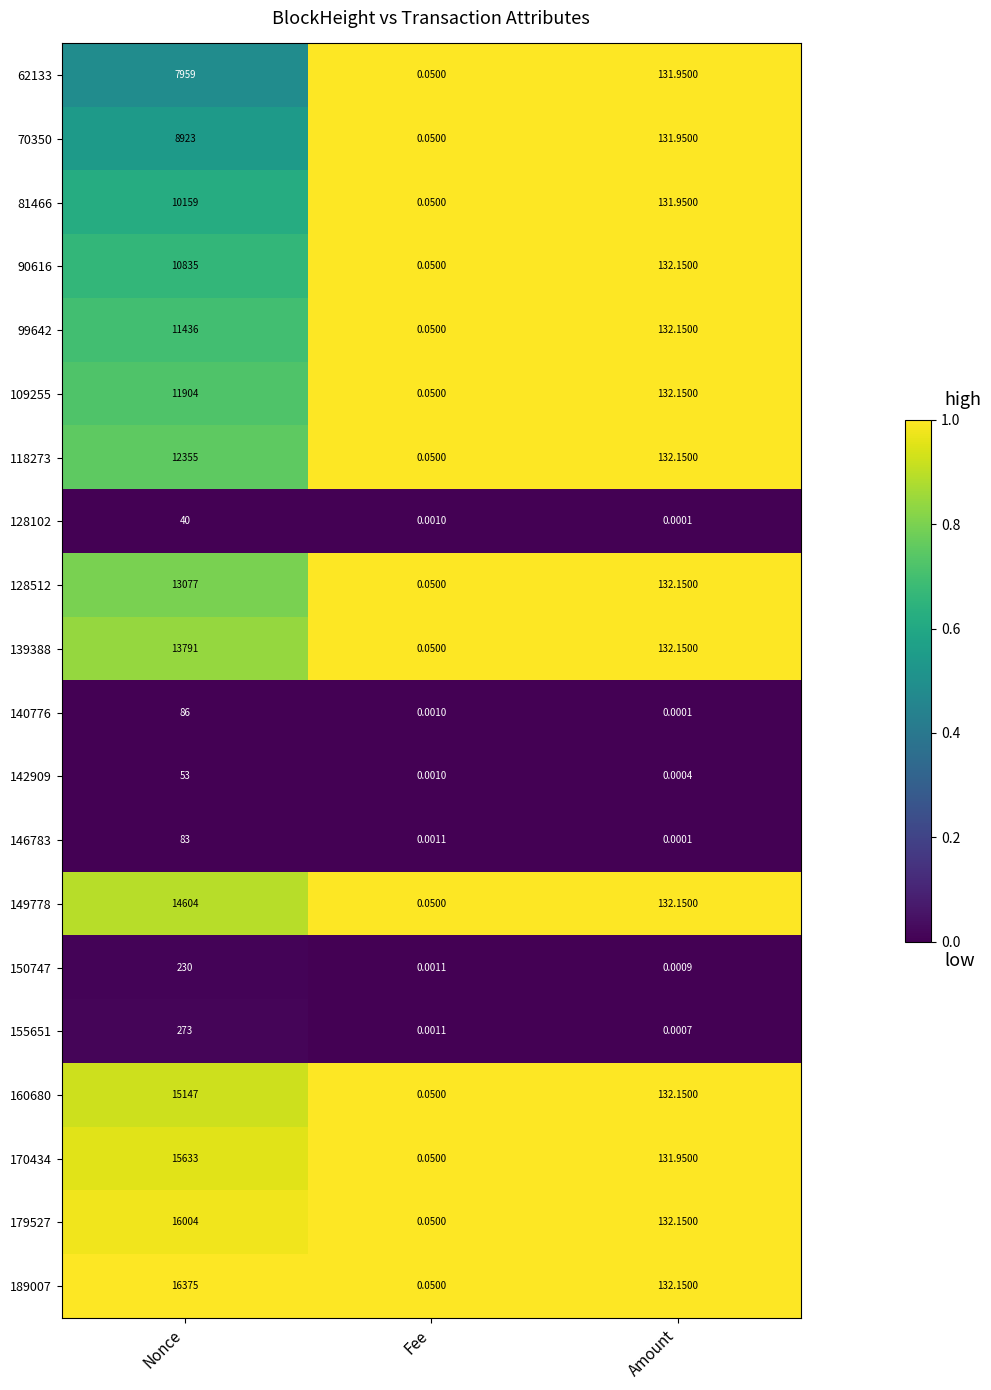

Is the value of 150747 at Nonce greater than the value of 142909 at Nonce?

Yes